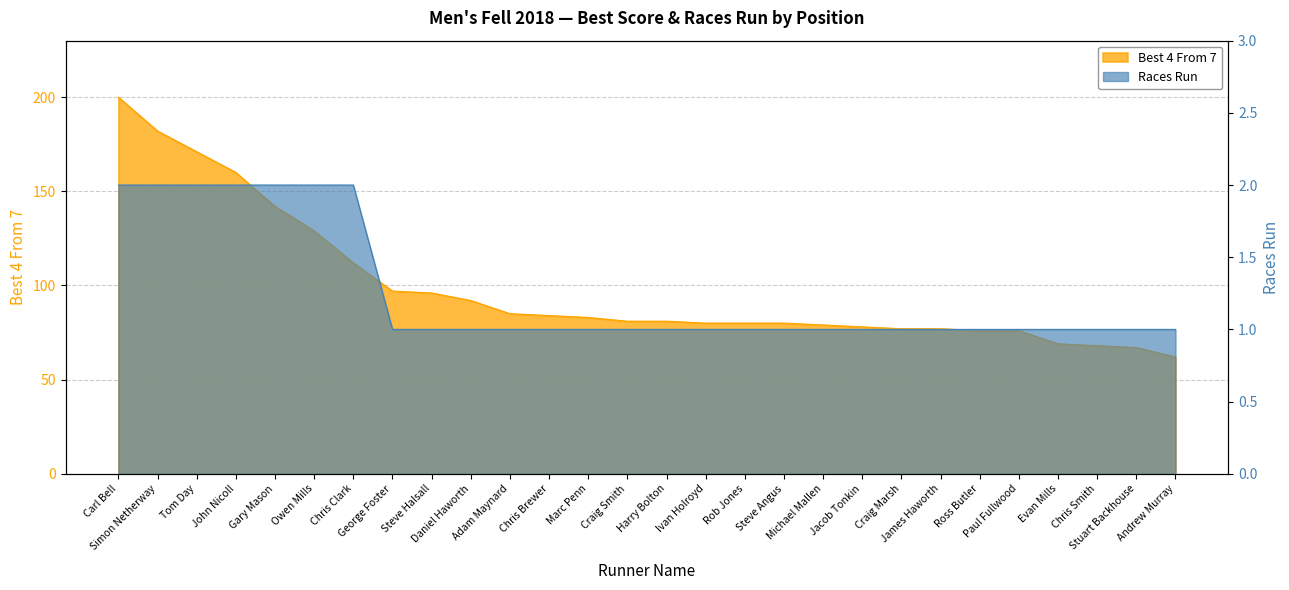

What is the difference between the Best 4 From 7 values at Ivan Holroyd and Chris Clark?

32